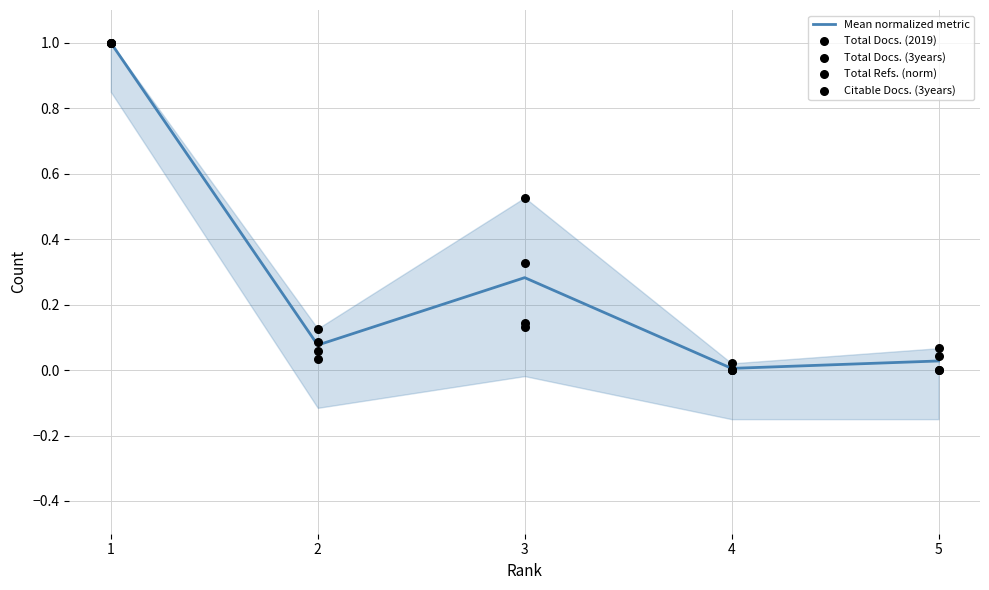

Which series has the widest spread of Y values?

Total Docs. (2019)